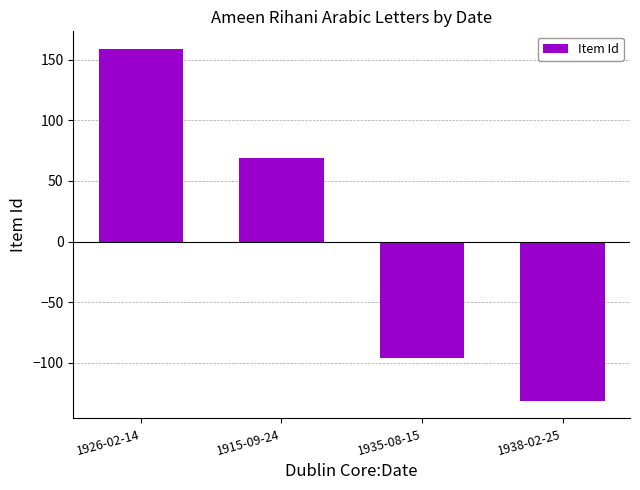

List the labels in order of value, largest first.

1926-02-14, 1915-09-24, 1935-08-15, 1938-02-25